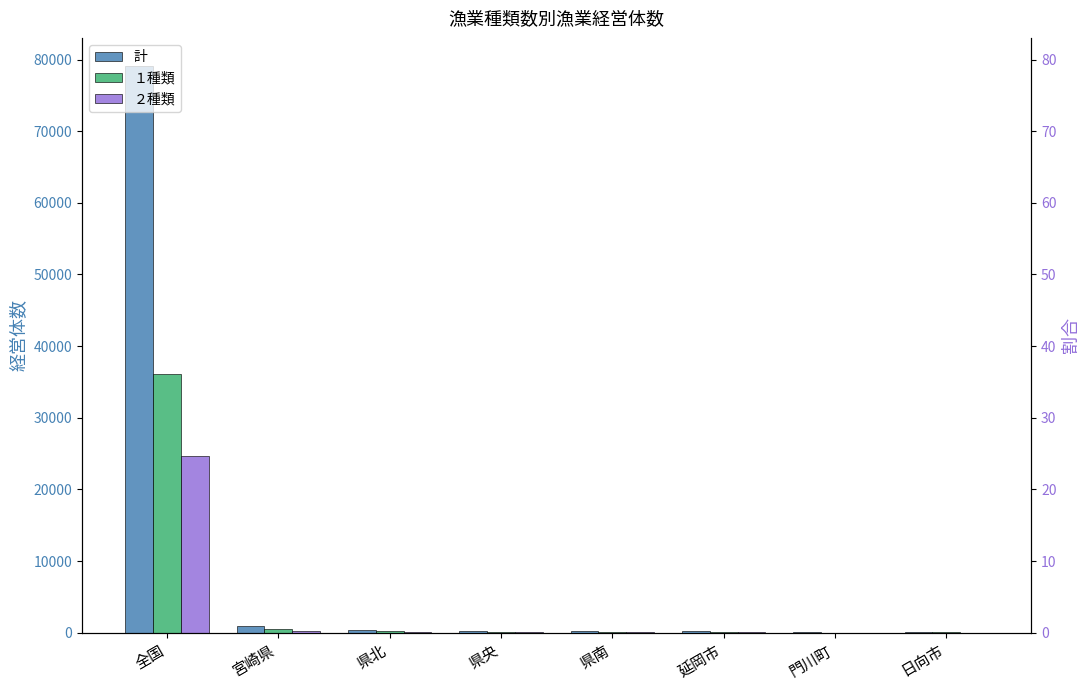

True or false: ２種類 has a value of 97 at 県央.

True